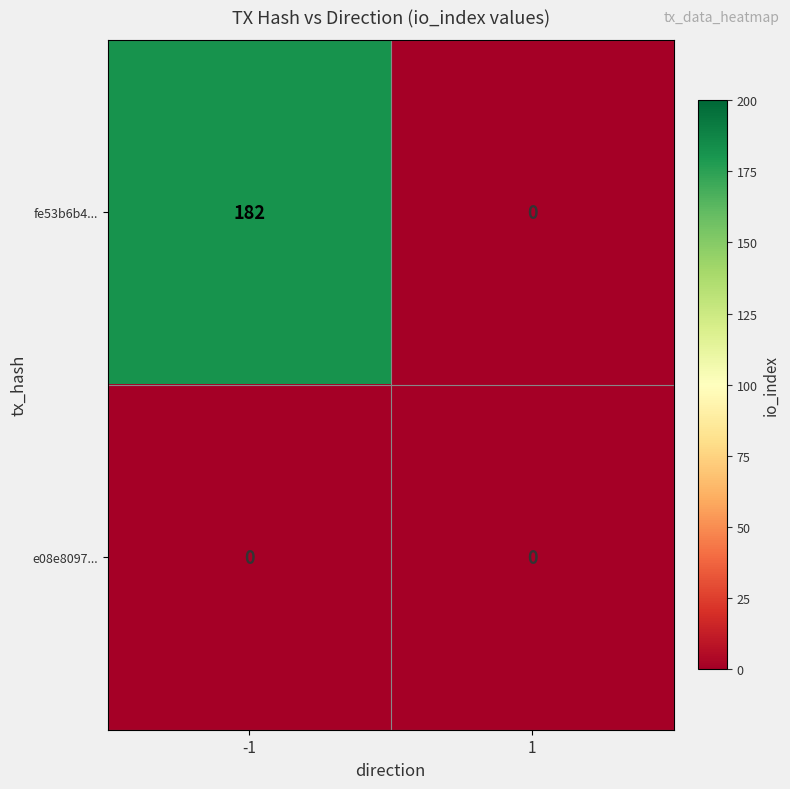

How many distinct data groups are displayed?

2